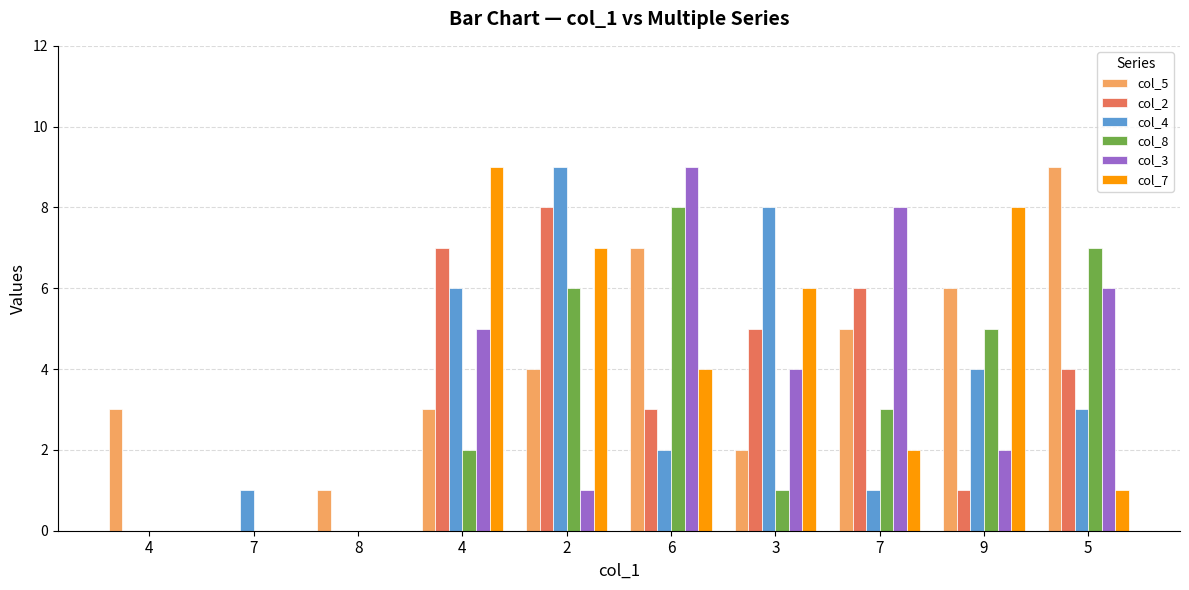

What is the difference between the highest and lowest values at 4?

3